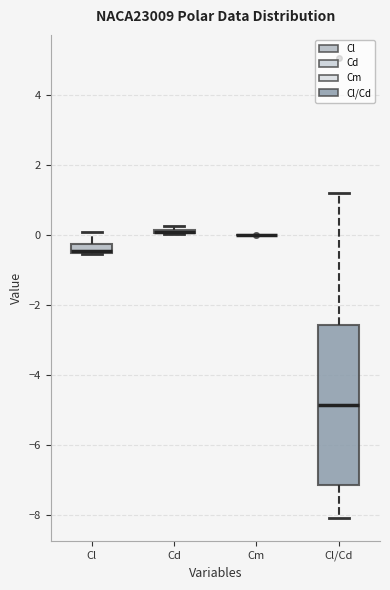

Comparing the boxes themselves (not the whiskers), which one is the tallest?

Cl/Cd